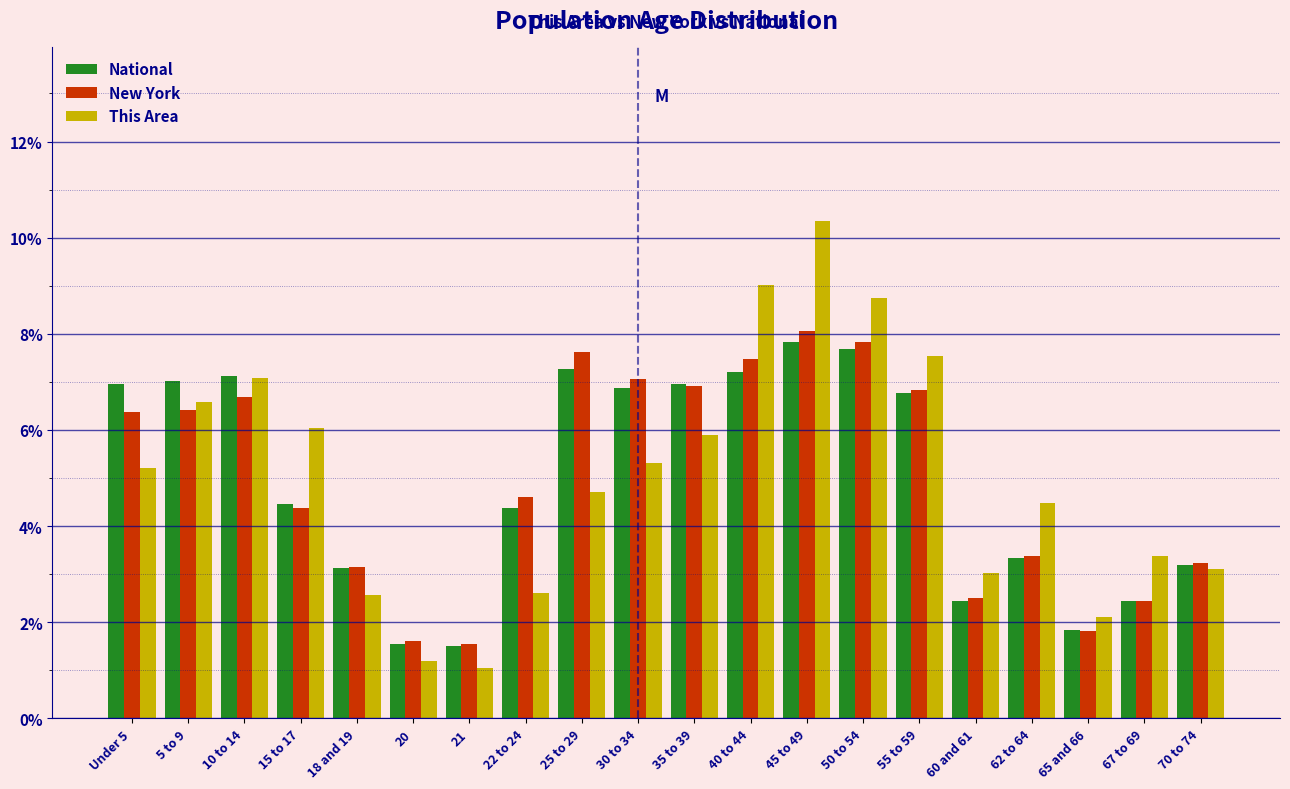

What is the difference between the National values at 21 and 45 to 49?

6.3